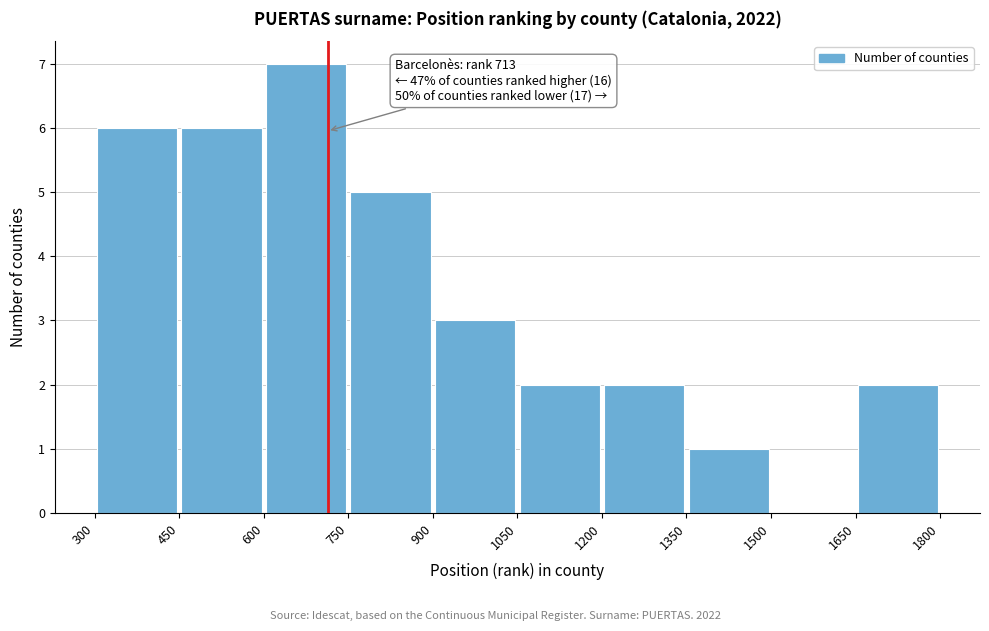

Which range on the x-axis has the tallest bar?

600 to 750